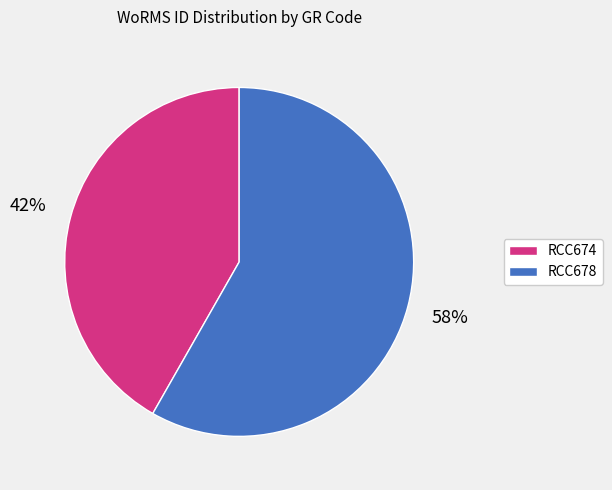

Which category has the biggest portion of the pie?

RCC678